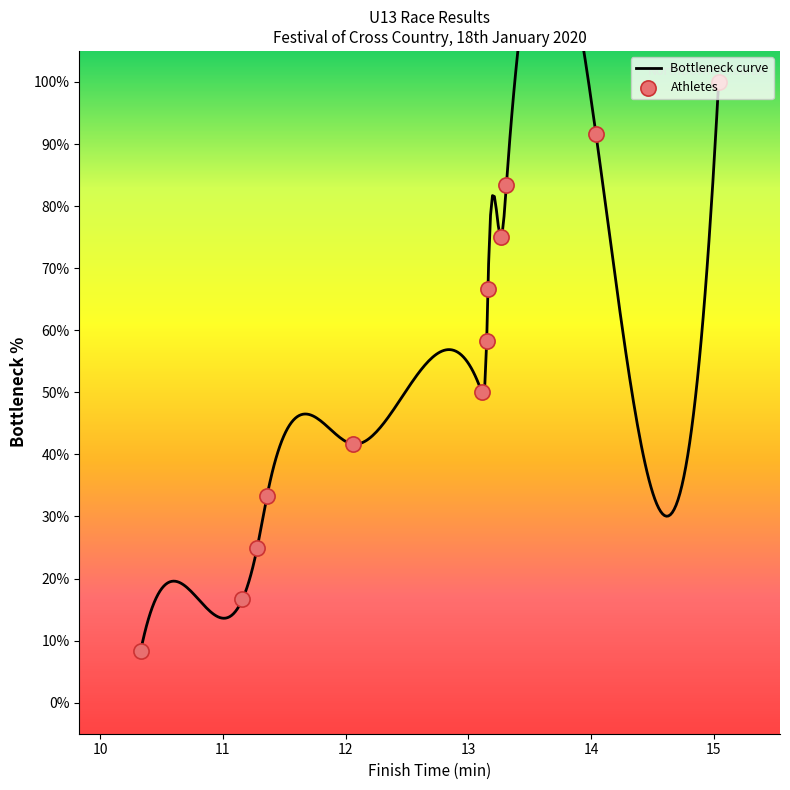

What is the change in value from 13.11 to 14.04?

+41.7